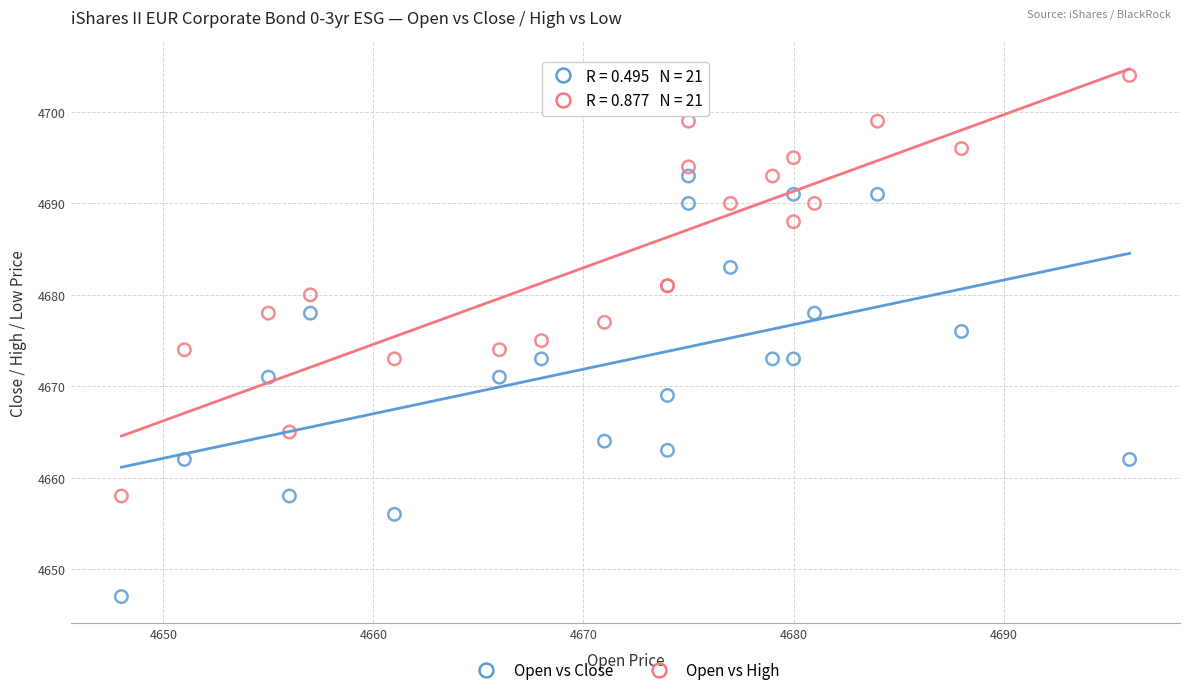

What is the X range (max minus min) for the scatter plot?

48